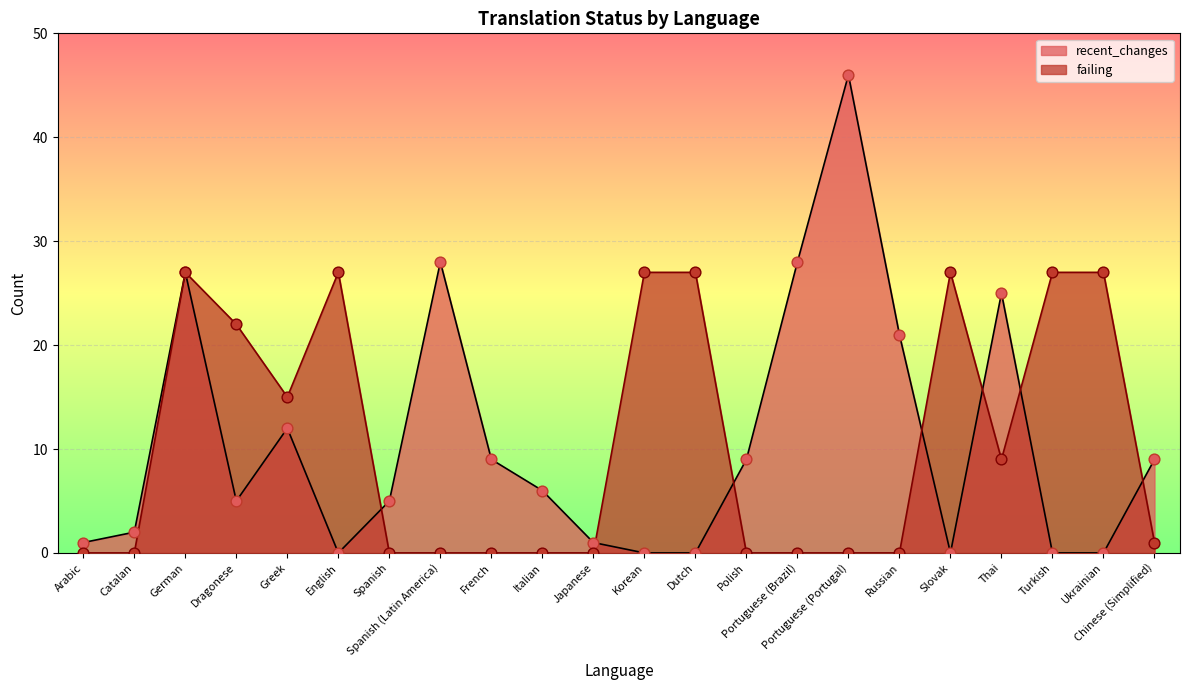

What are all the series names shown in the legend?

recent_changes, failing